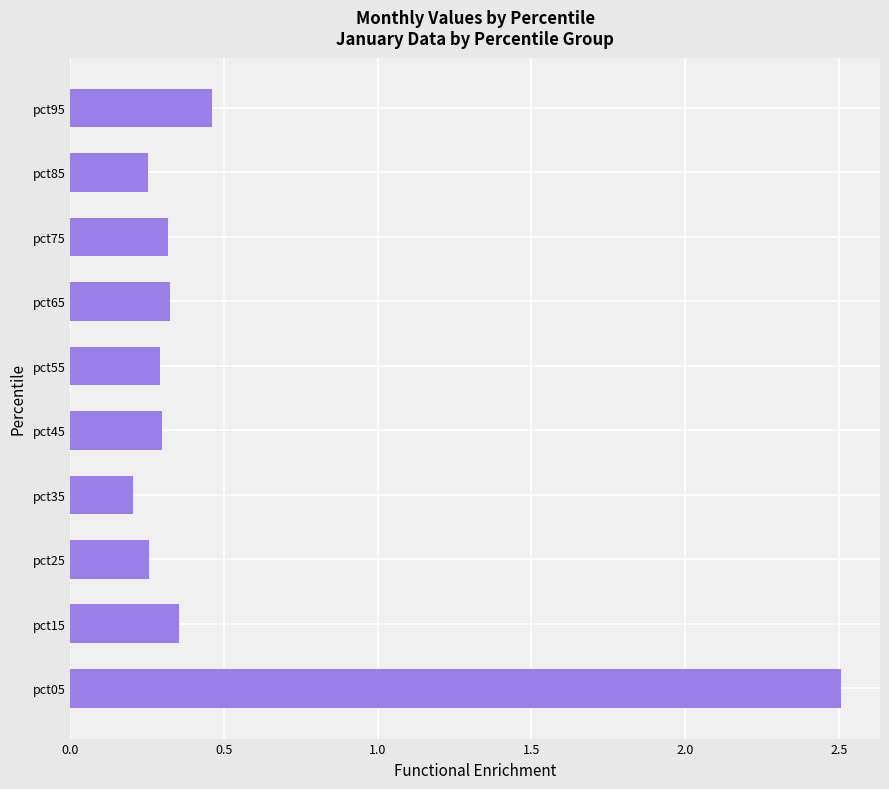

Does the chart contain any negative values?

No